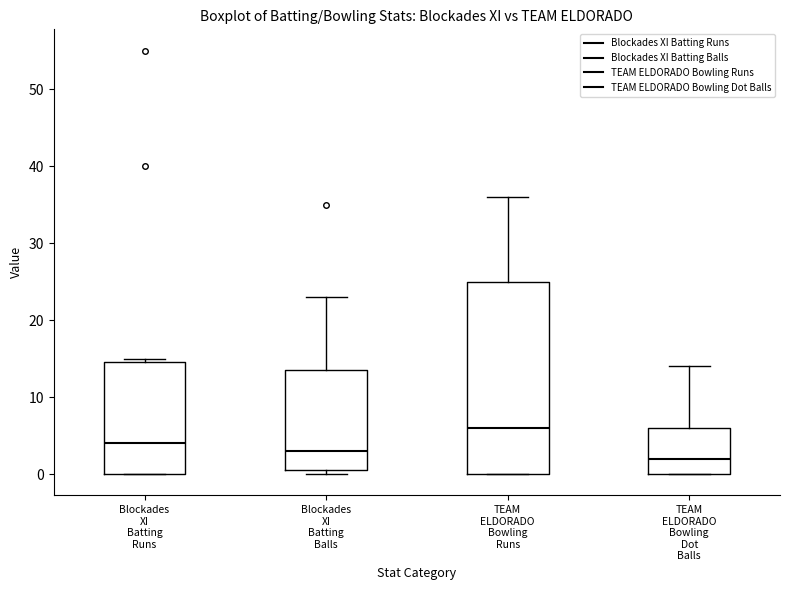

Reading left to right, read every box against the y-axis: the position of its median line, the range the box covers, and the ends of its whiskers. The values are not printed on the chart, so give them approximately, as read against the axis.

Blockades XI Batting Runs: median 4, box 0 to 15, whiskers 0 to 15 (just above the box's upper edge)
Blockades XI Batting Balls: median 3, box 1 to 14, whiskers 0 to 23
TEAM ELDORADO Bowling Runs: median 6, box 0 to 25, whiskers 0 to 36
TEAM ELDORADO Bowling Dot Balls: median 2, box 0 to 6, whiskers 0 to 14